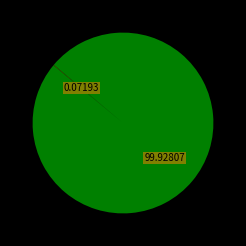

Does any single category account for the majority?

Yes